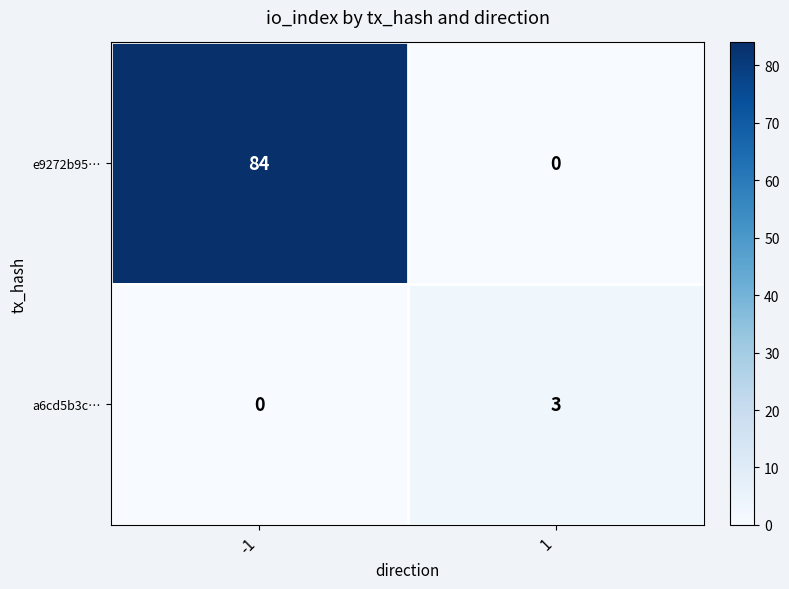

Rank the series by their average value, from highest to lowest.

e9272b95…, a6cd5b3c…